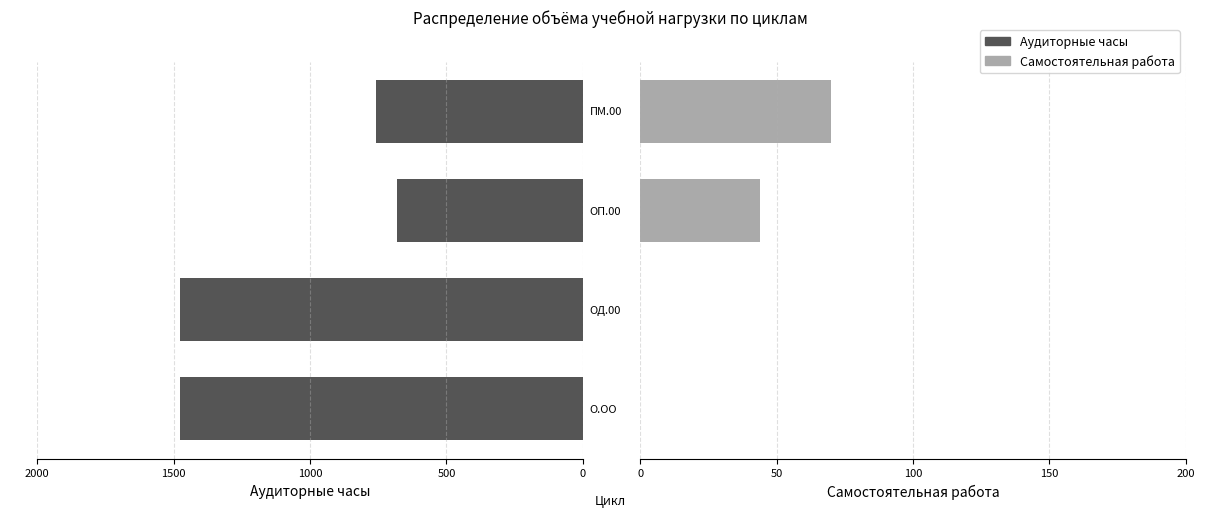

At 1500, list the series in order from smallest to largest.

Самостоятельная работа, Аудиторные часы